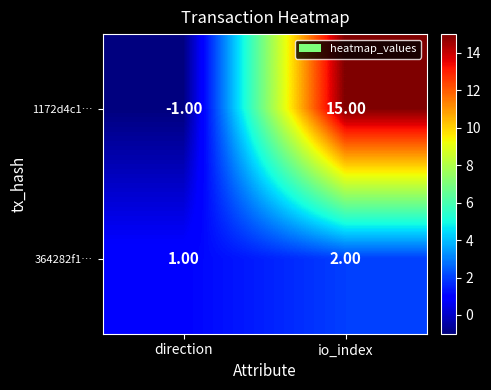

What is the difference between the 1172d4c1… values at direction and io_index?

16